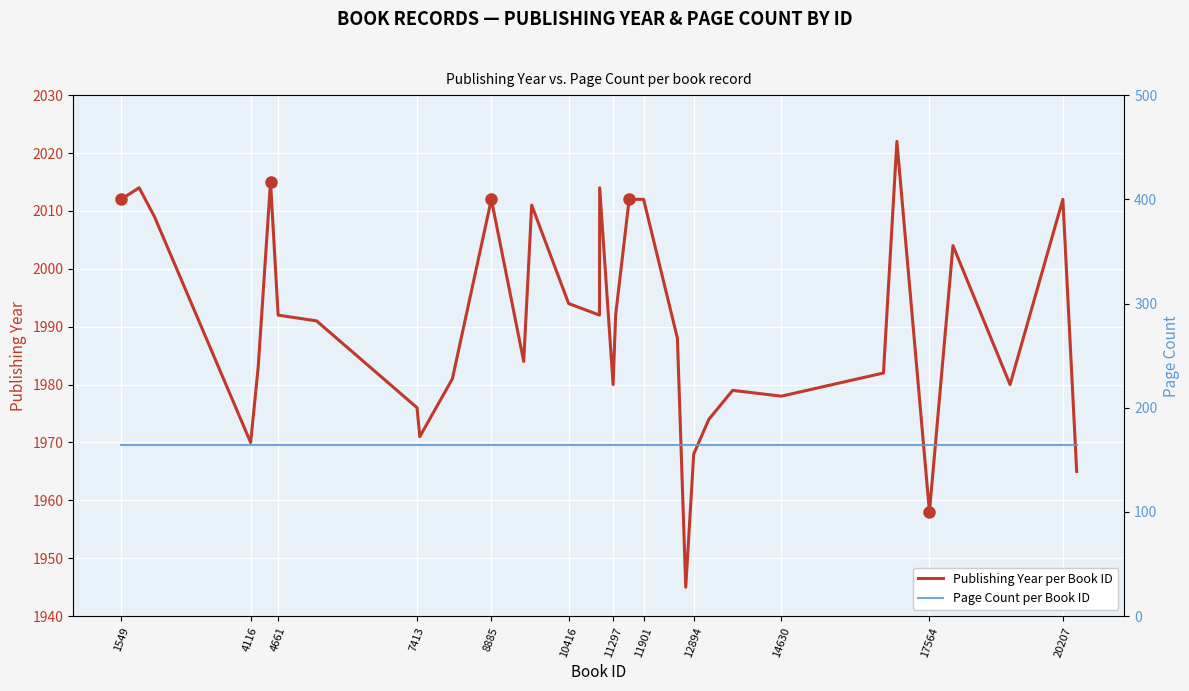

Is this an area chart (filled region under the line)?

No